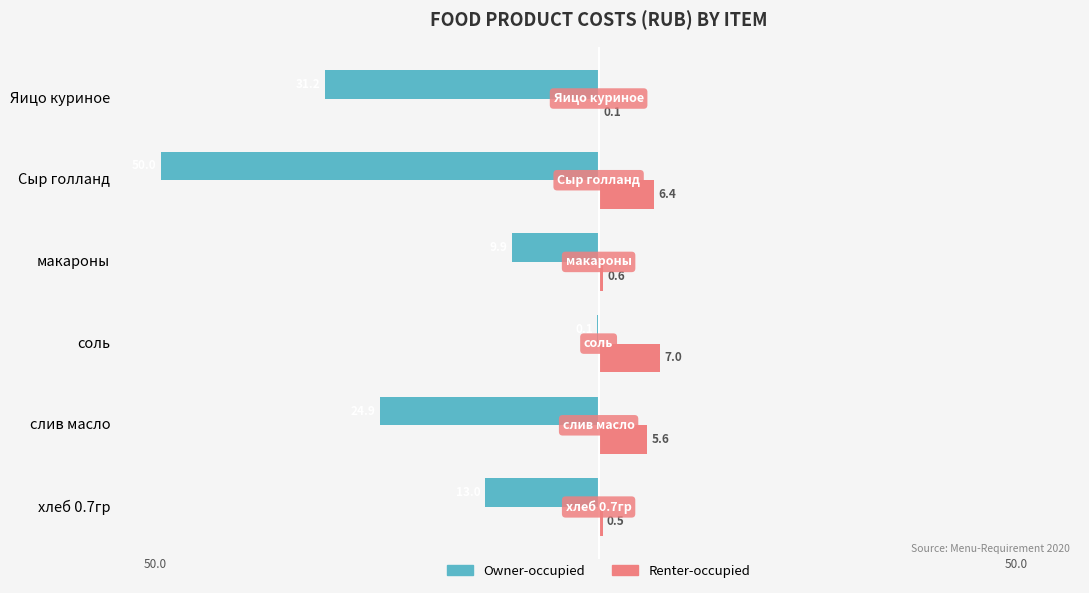

The Renter-occupied series shows 7.0 at соль. True or false?

True